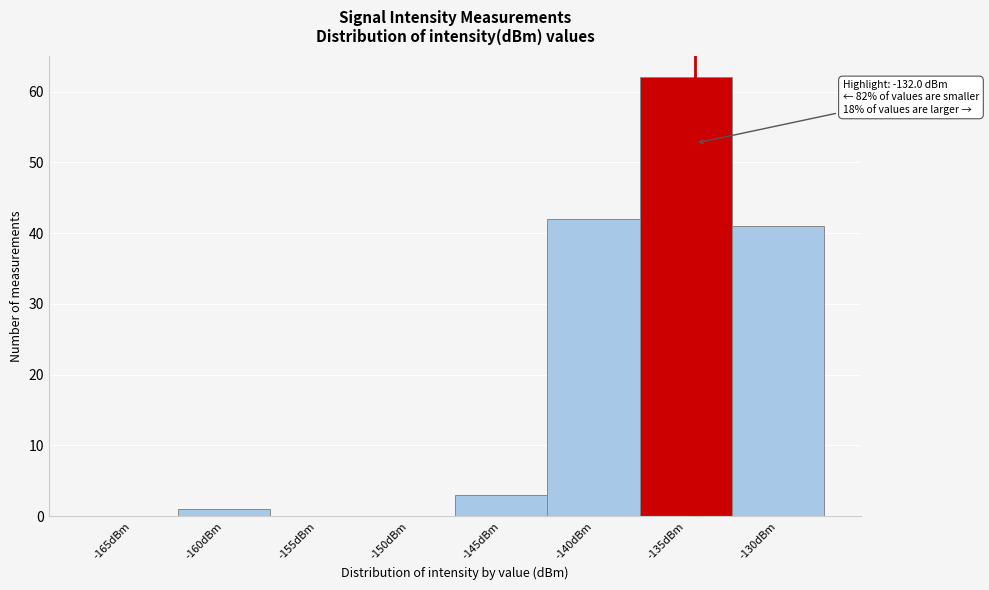

Reading left to right, extract all data points from this chart.

-165dBm=0	-160dBm=1	-155dBm=0	-150dBm=0	-145dBm=3	-140dBm=42	-135dBm=62	-130dBm=41